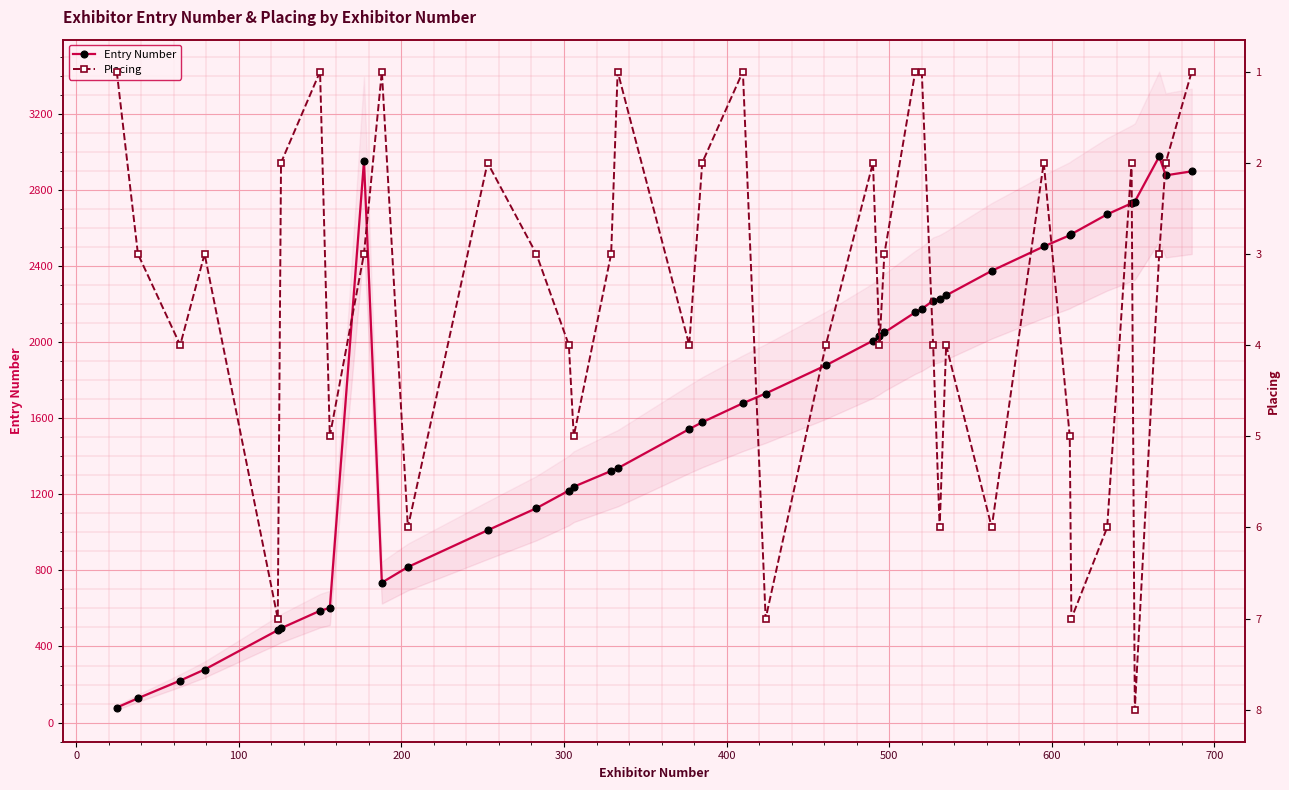

True or false: Entry Number and Placing intersect in this chart.

False